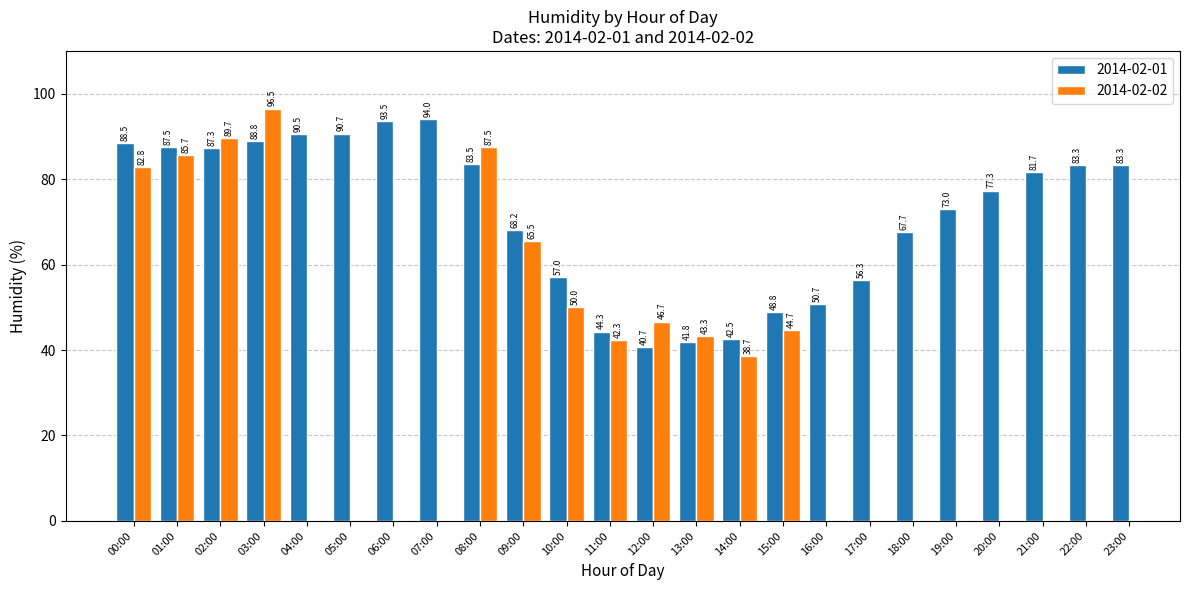

What is the difference between the 2014-02-01 values at 15:00 and 02:00?

38.5